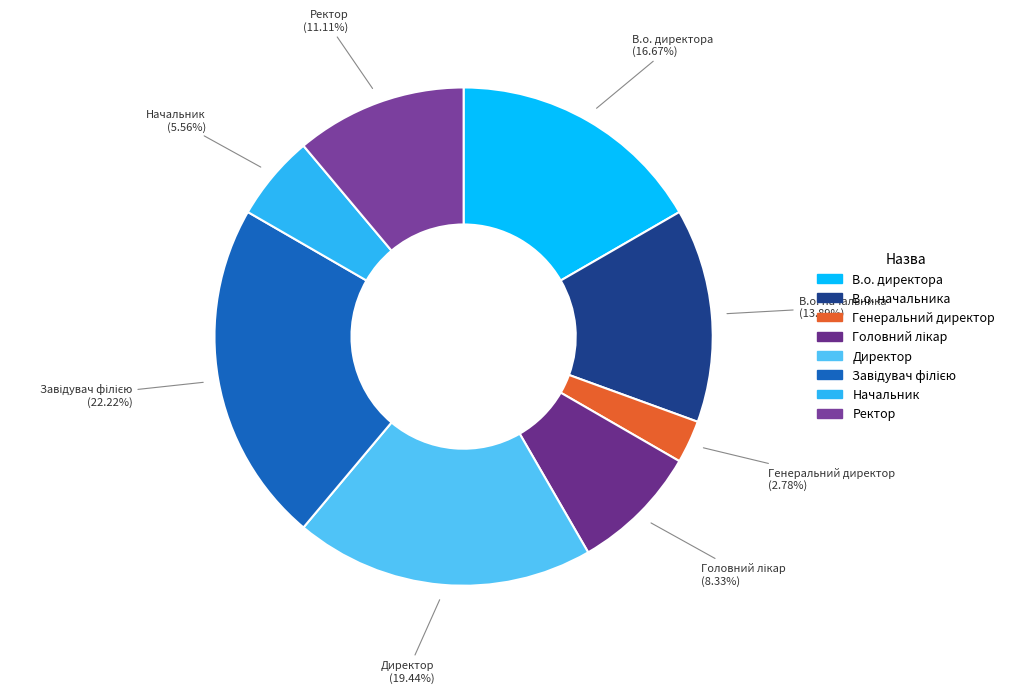

How many slices are in this pie chart?

8